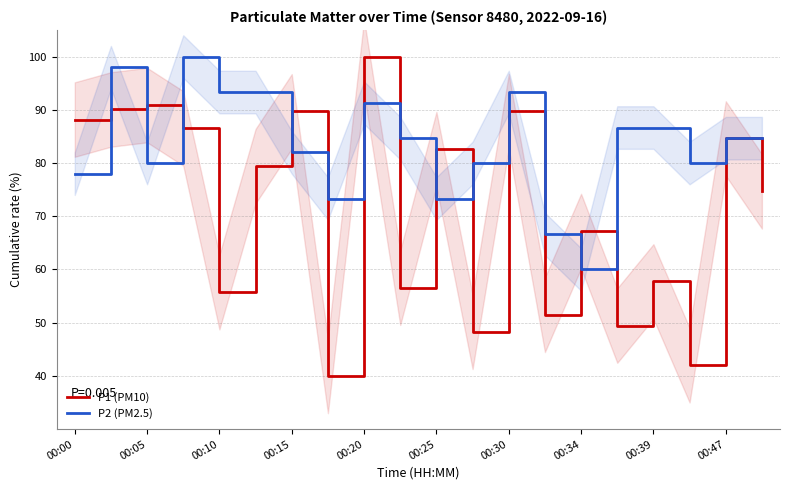

Reading left to right, what are all the values shown in this chart?

P1 (PM10): 88.2	90.1	90.9	86.5	55.7	79.4	89.7	40.0	100.0	56.6	82.6	48.3	89.7	51.5	67.2	49.5	57.8	42.0	84.6	74.7
P2 (PM2.5): 78.0	98.0	80.0	100.0	93.3	93.3	82.0	73.3	91.3	84.7	73.3	80.0	93.3	66.7	60.0	86.7	86.7	80.0	84.7	84.7